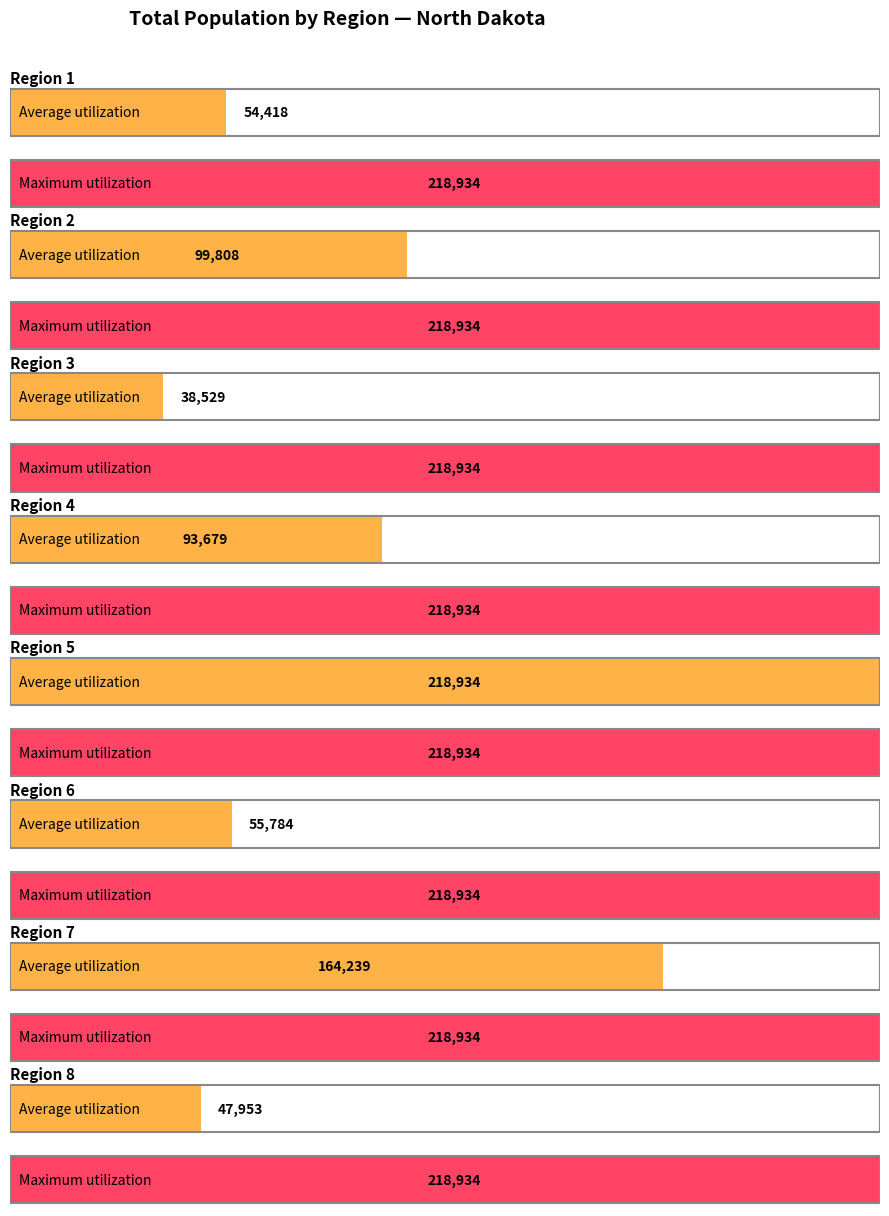

What are all the series names shown in the legend?

Average utilization, Maximum utilization